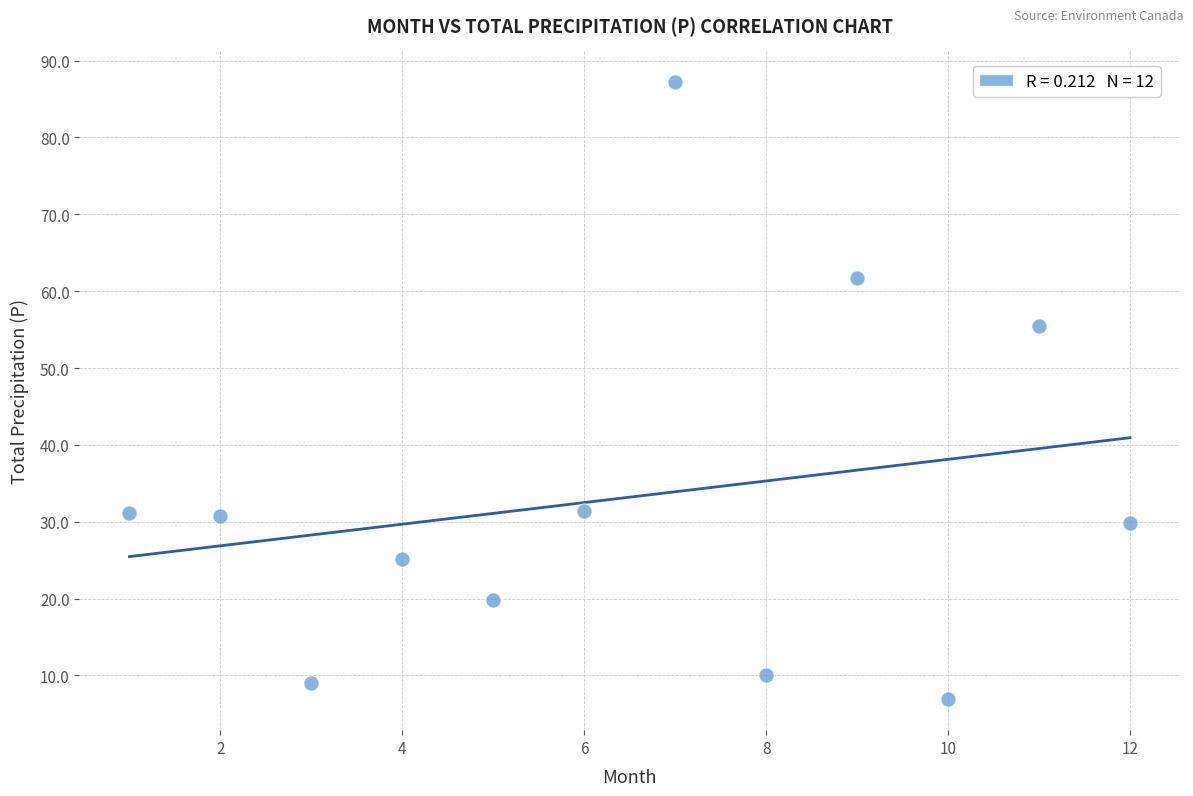

What is the average X value?

6.5